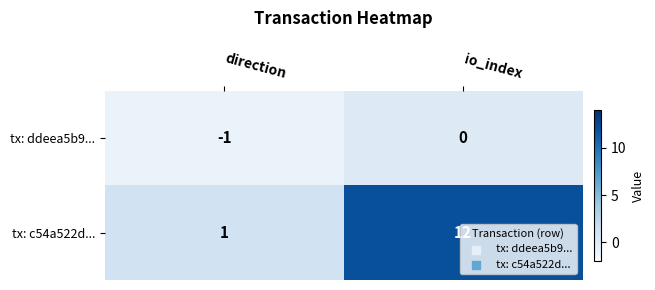

What is the difference between the highest and lowest values at io_index?

12